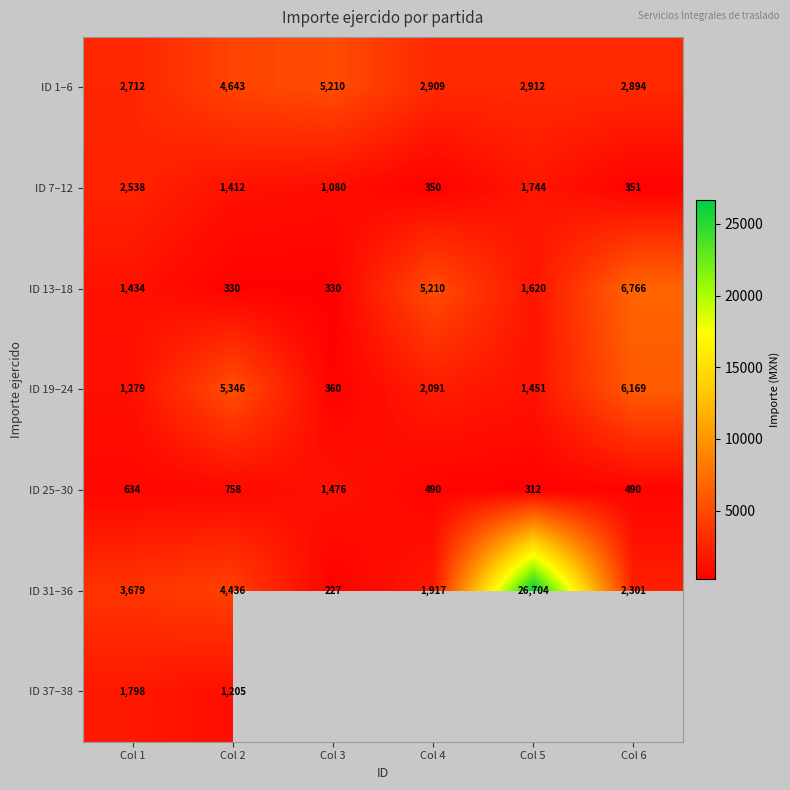

The value of ID 1–6 at Col 6 is 2894.0. True or false?

True